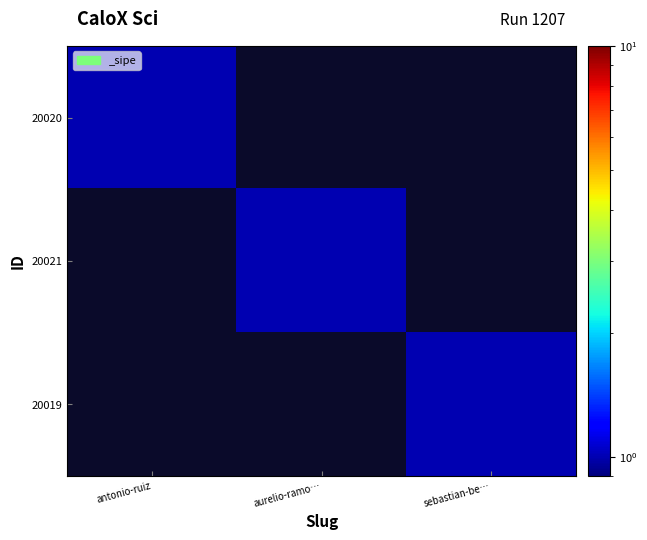

Reading right to left, transcribe all the data shown in this chart.

20020: sebastian-be…=0	aurelio-ramo…=0	antonio-ruiz=1
20021: sebastian-be…=0	aurelio-ramo…=1	antonio-ruiz=0
20019: sebastian-be…=1	aurelio-ramo…=0	antonio-ruiz=0